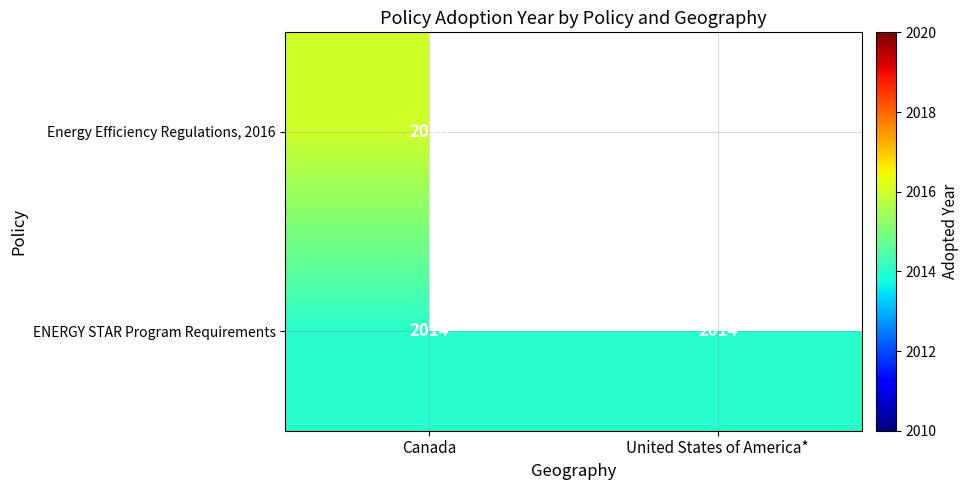

The ENERGY STAR Program Requirements series shows 2014 at Canada. True or false?

True